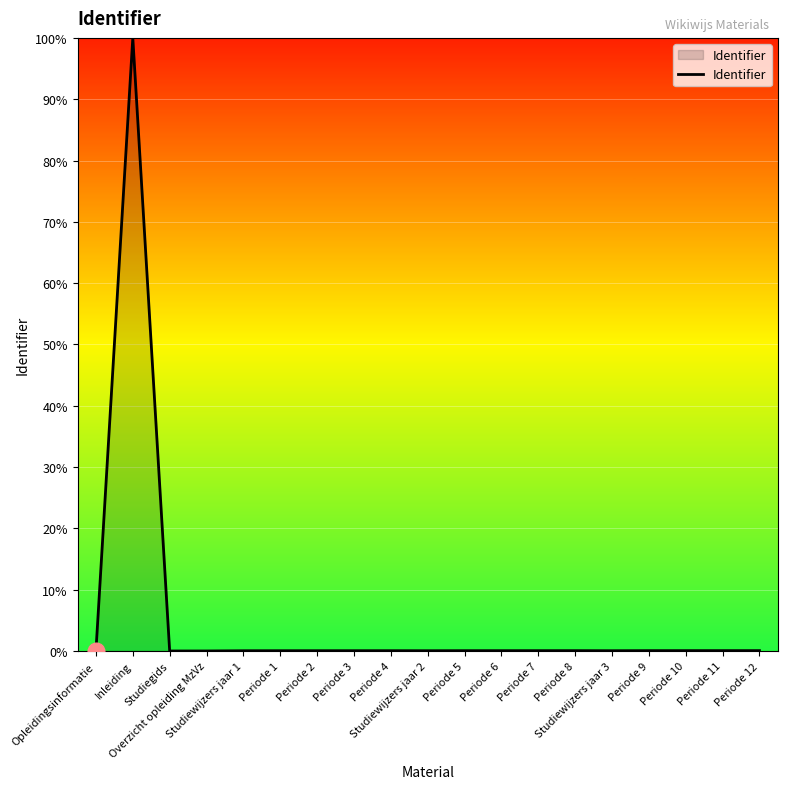

The chart shows a value of -39.2 at Opleidingsinformatie. True or false?

False